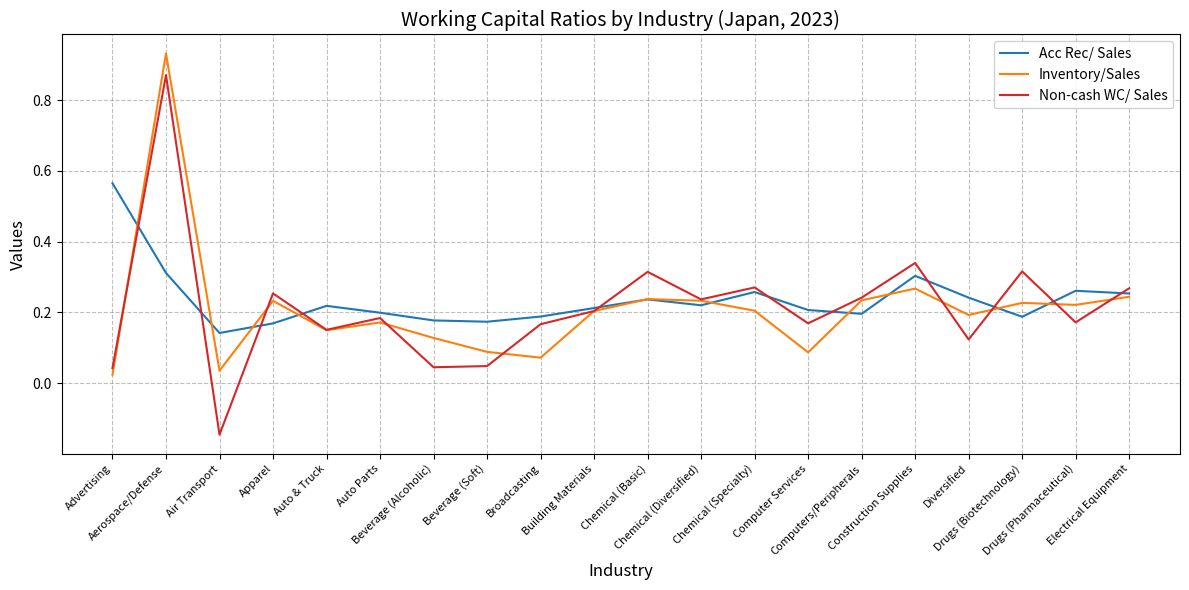

Which series has the largest total across all categories?

Acc Rec/ Sales